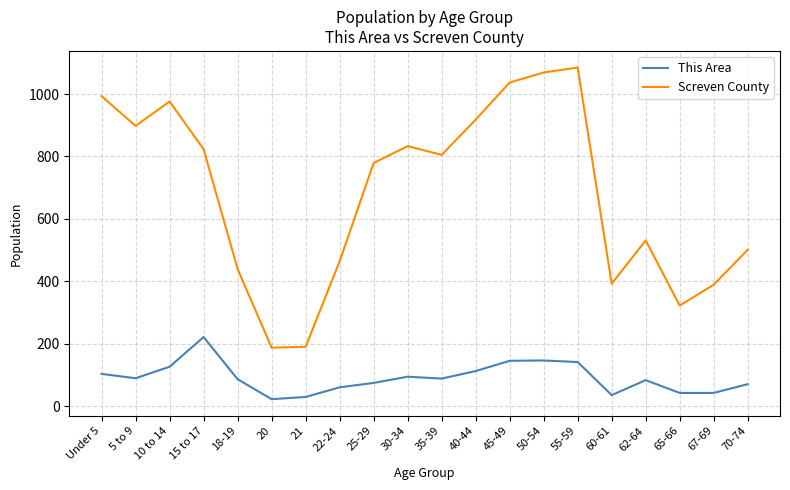

List the series in order of their peak value, lowest first.

This Area, Screven County